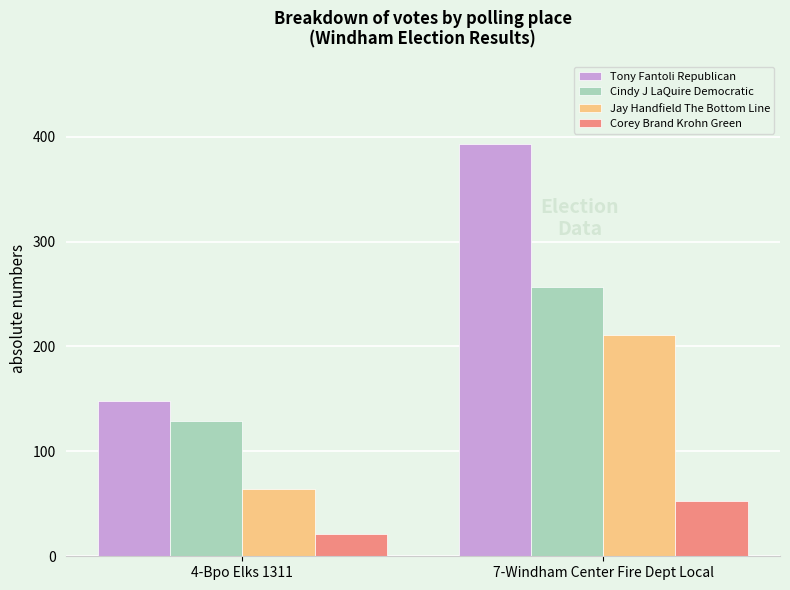

What is the difference between the maximum and minimum values in the Cindy J LaQuire Democratic series?

128